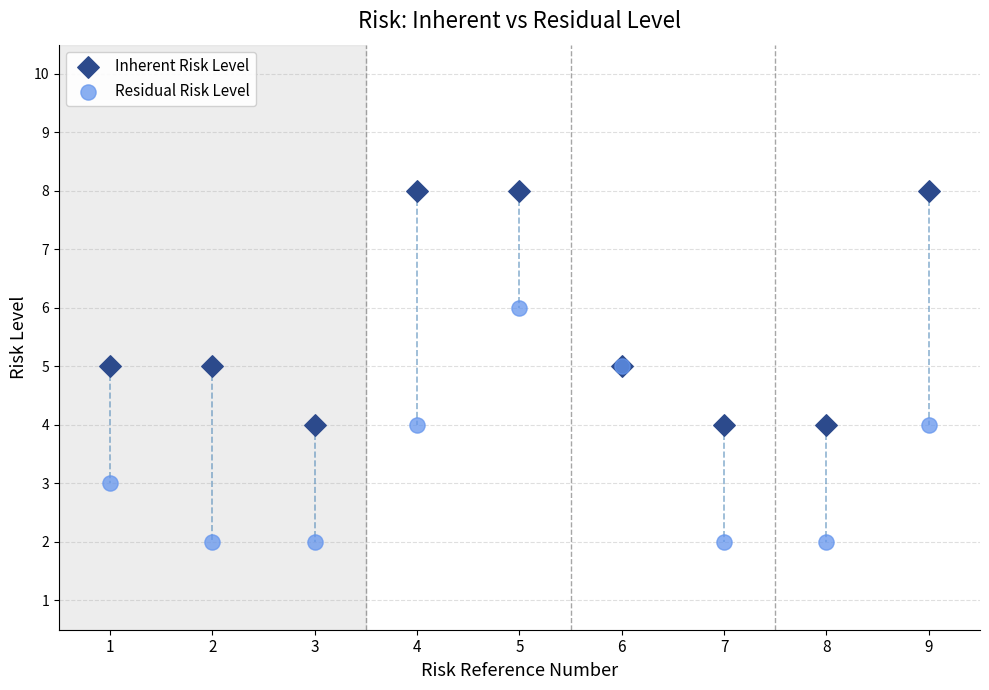

What is the X range (max minus min) for the scatter plot?

8